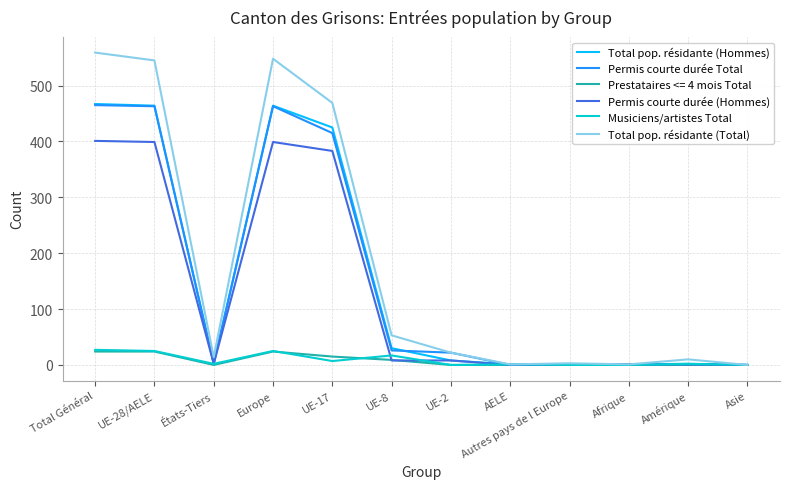

Does the chart display data point markers on the line(s)?

No